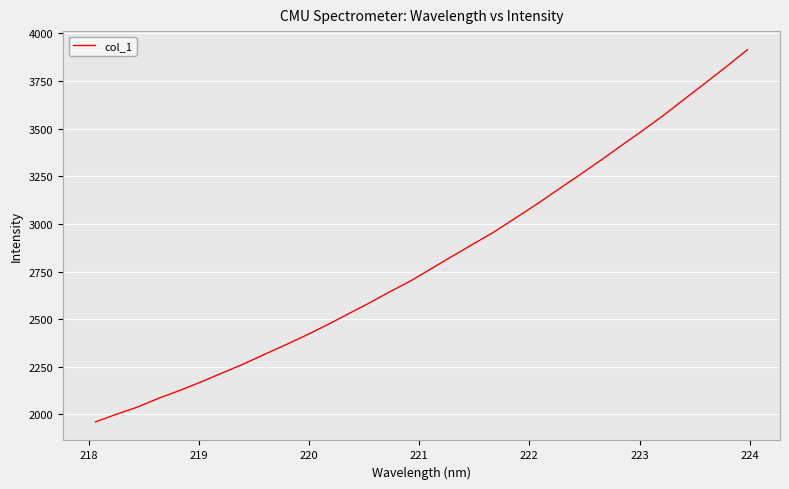

What is the difference between the maximum and minimum values?

1953.2